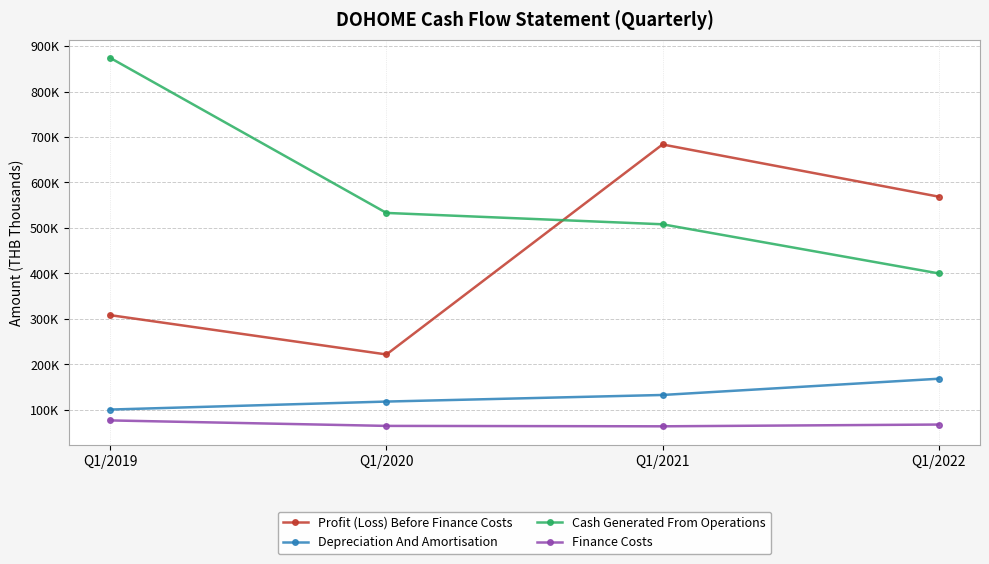

Is it true that Depreciation And Amortisation equals 43305.2 at Q1/2021?

False